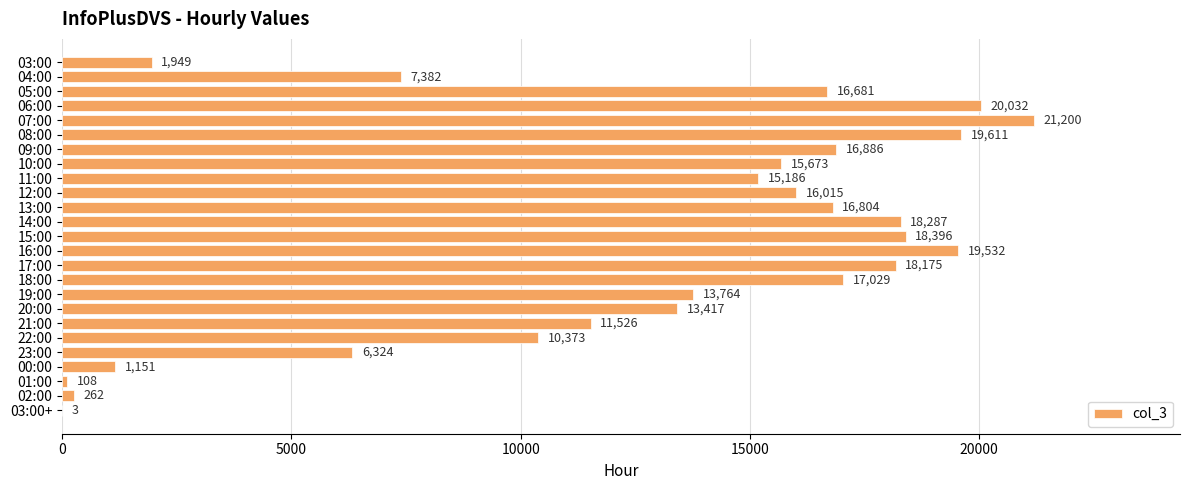

Reading top to bottom, extract all data points from this chart.

03:00=1949	04:00=7382	05:00=16681	06:00=20032	07:00=21200	08:00=19611	09:00=16886	10:00=15673	11:00=15186	12:00=16015	13:00=16804	14:00=18287	15:00=18396	16:00=19532	17:00=18175	18:00=17029	19:00=13764	20:00=13417	21:00=11526	22:00=10373	23:00=6324	00:00=1151	01:00=108	02:00=262	03:00+=3